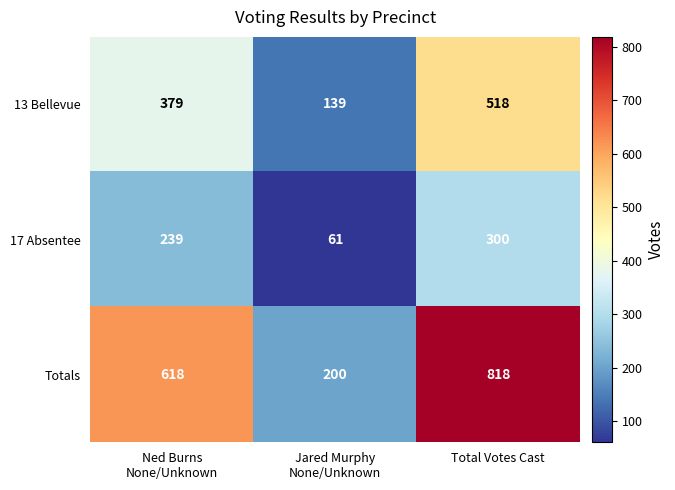

Rank the series by their maximum value, from highest to lowest.

Totals, 13 Bellevue, 17 Absentee